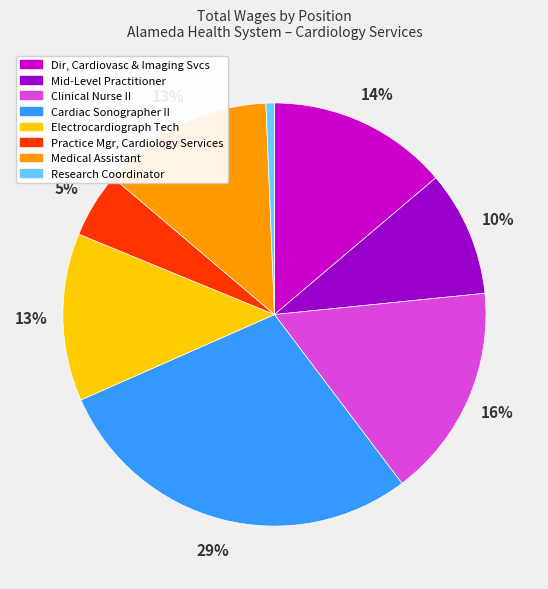

To the nearest percent, what percentage of the pie is Mid-Level Practitioner?

10%